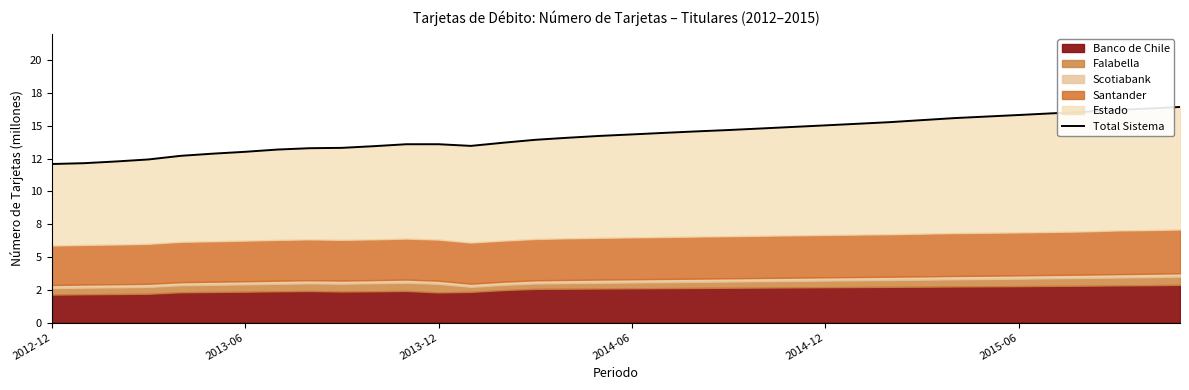

What is the ratio of the value at 10 to the value at 9?

1.0